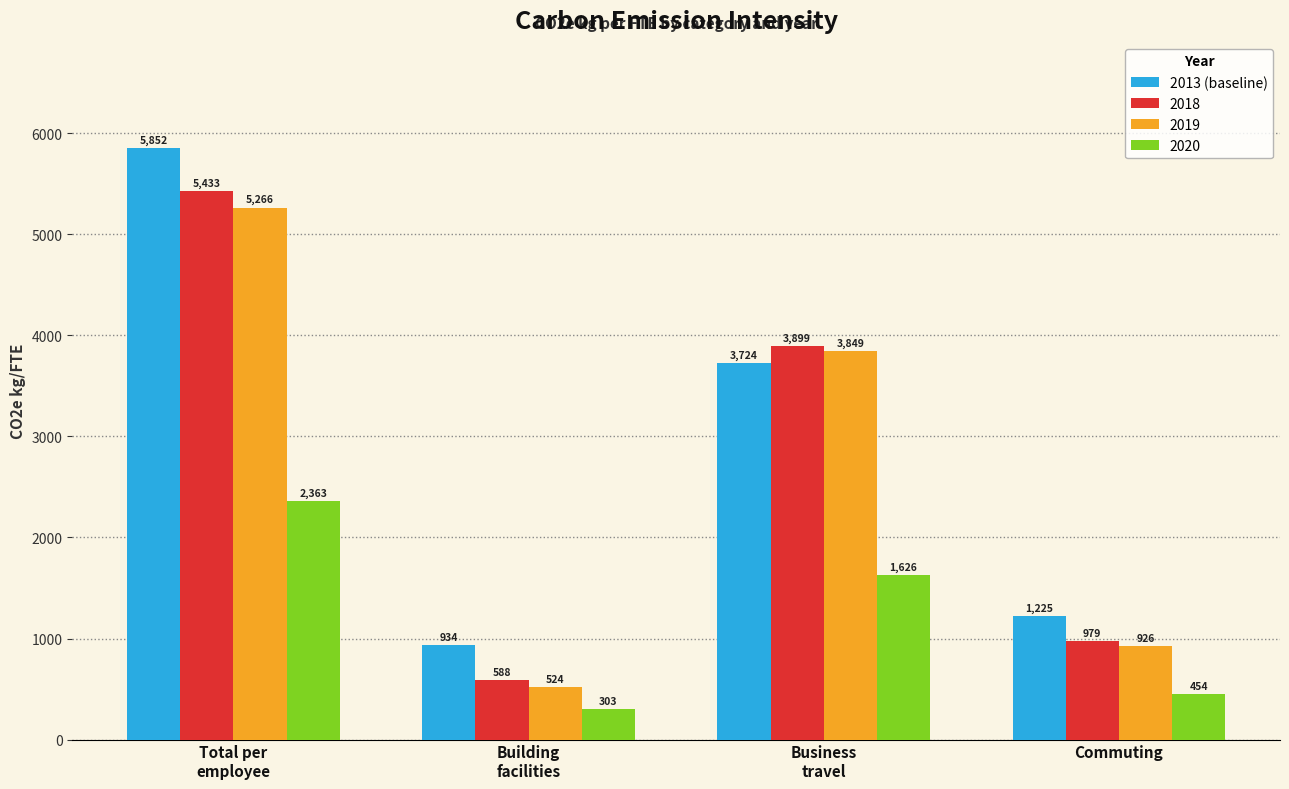

The value of 2018 at Commuting is 1693. True or false?

False